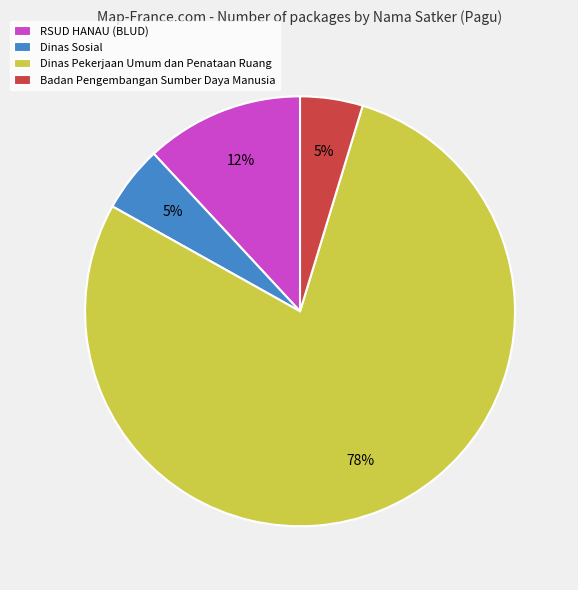

Does any single category account for the majority?

Yes